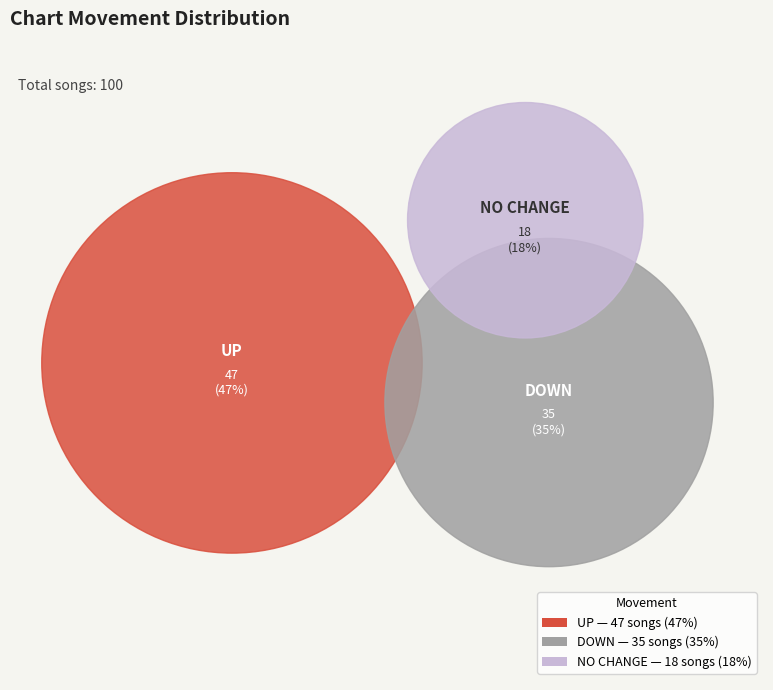

To the nearest percent, what is the average slice percentage?

33%